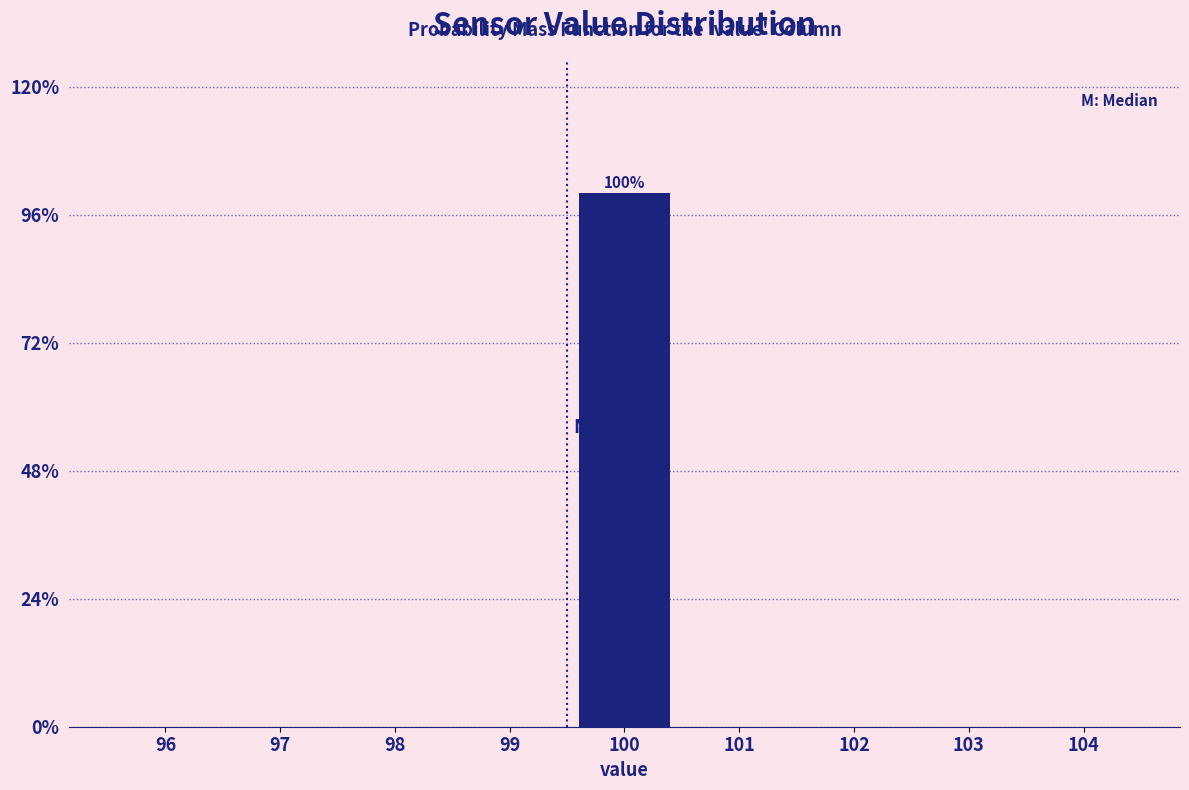

Reading left to right, list all the values displayed in this chart.

96=0	97=0	98=0	99=0	100=100	101=0	102=0	103=0	104=0